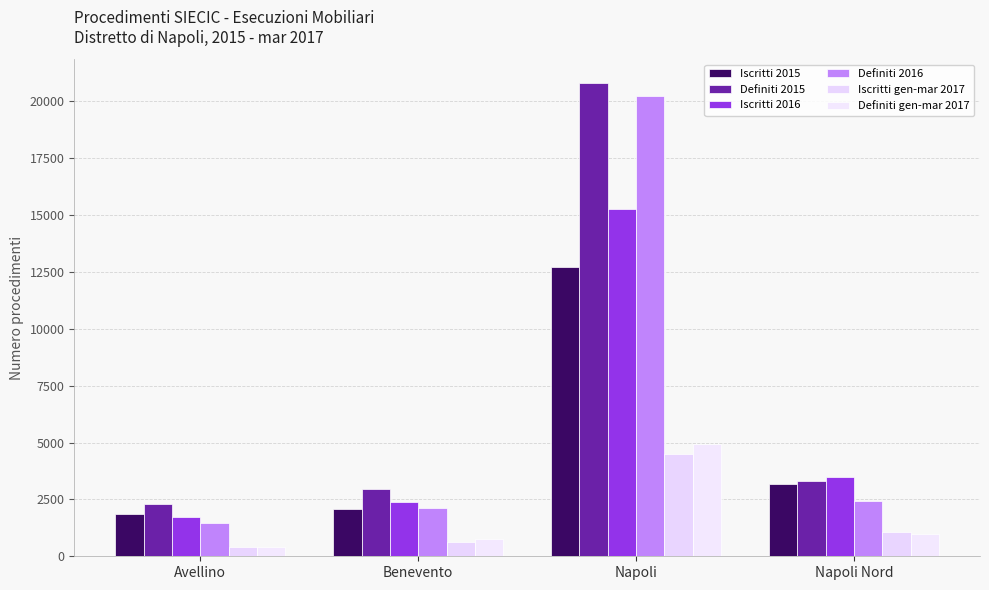

What is the sum of the Definiti gen-mar 2017 values at Benevento and Avellino?

1164